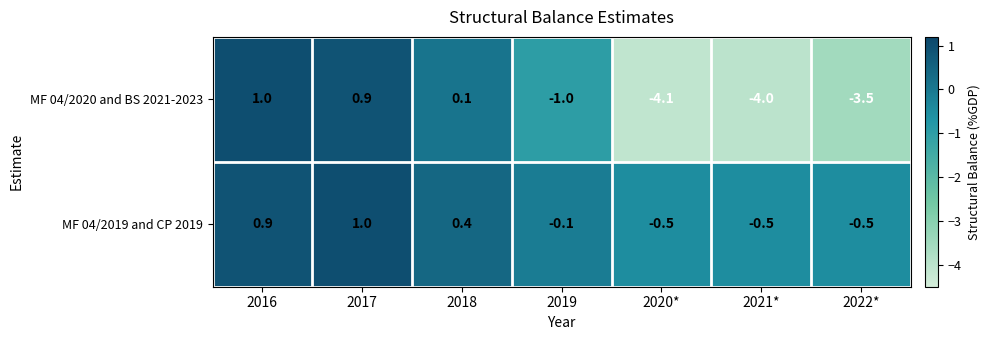

Between 2019 and 2021*, which series saw the biggest shift?

MF 04/2020 and BS 2021-2023